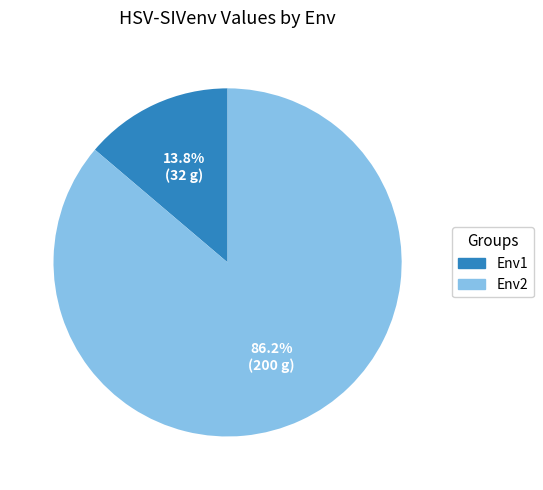

What is the majority slice?

Env2